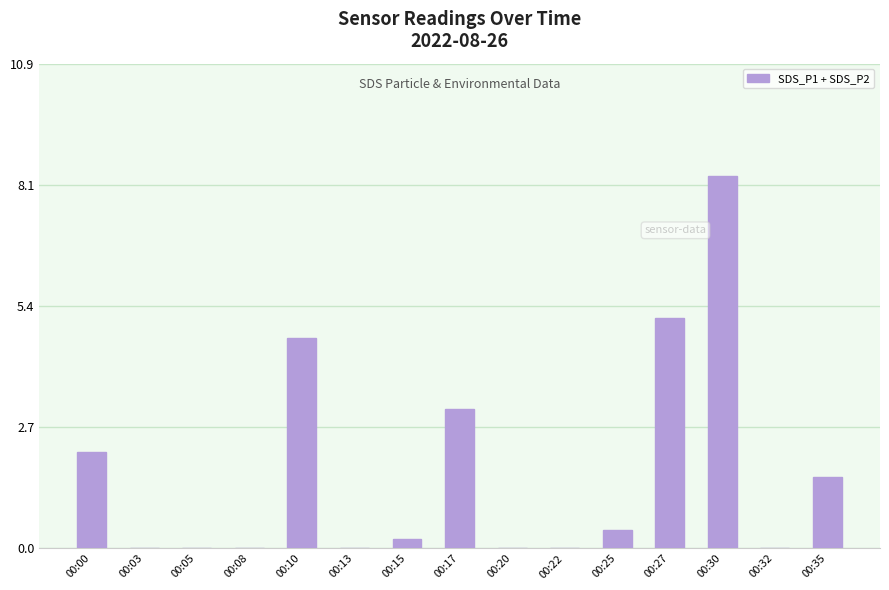

The chart shows a value of 5.4 at 00:17. True or false?

False